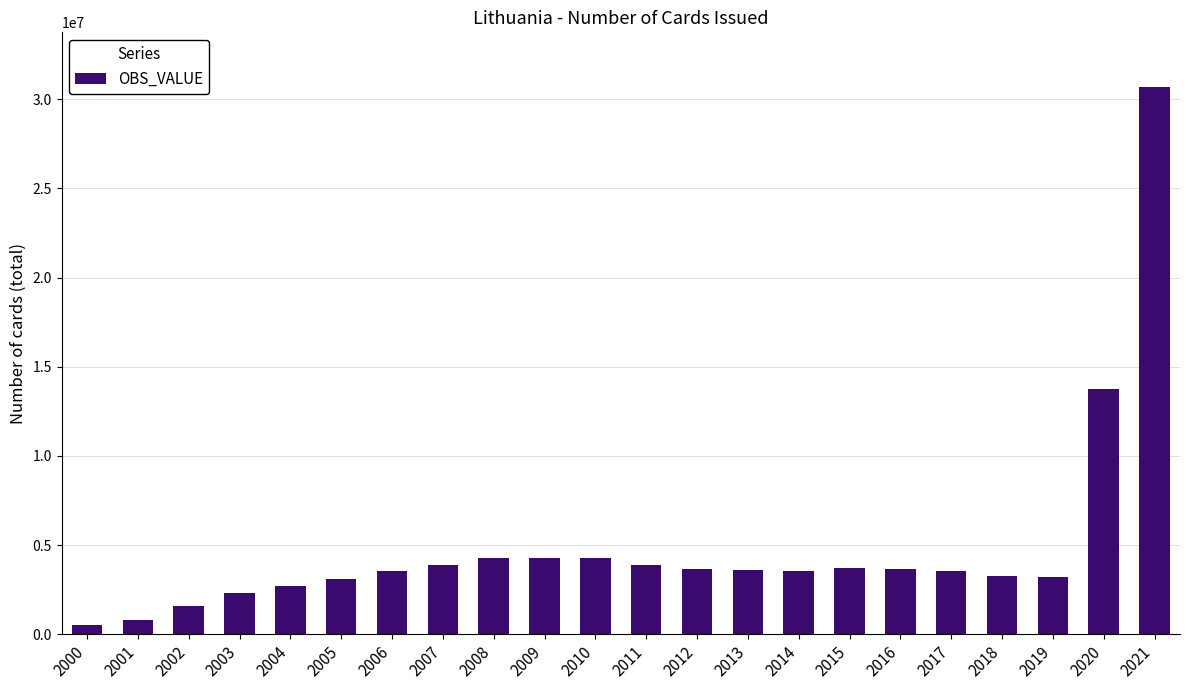

Which has a higher value, 2013 or 2004?

2013